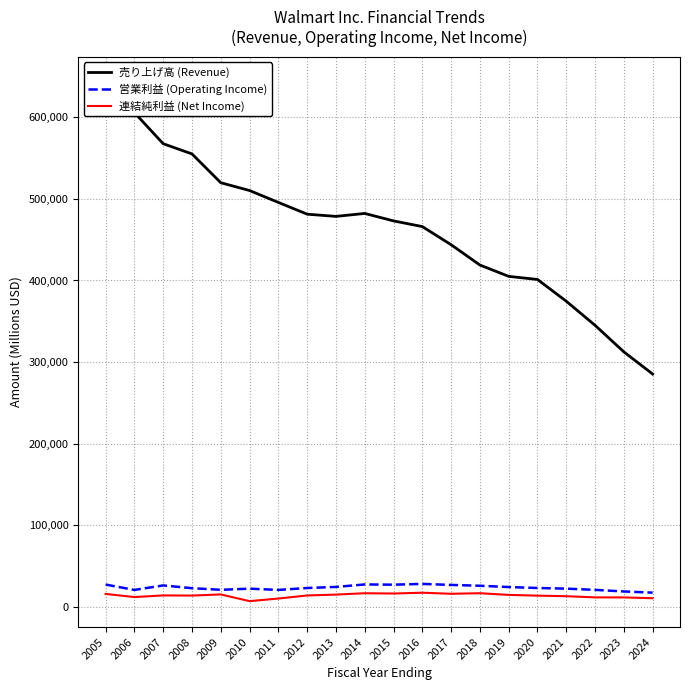

At which category does 連結純利益 (Net Income) reach its first local peak?

2007